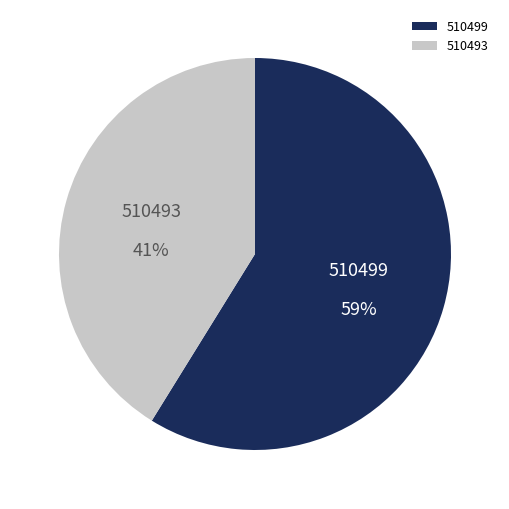

How many slices are in this pie chart?

2